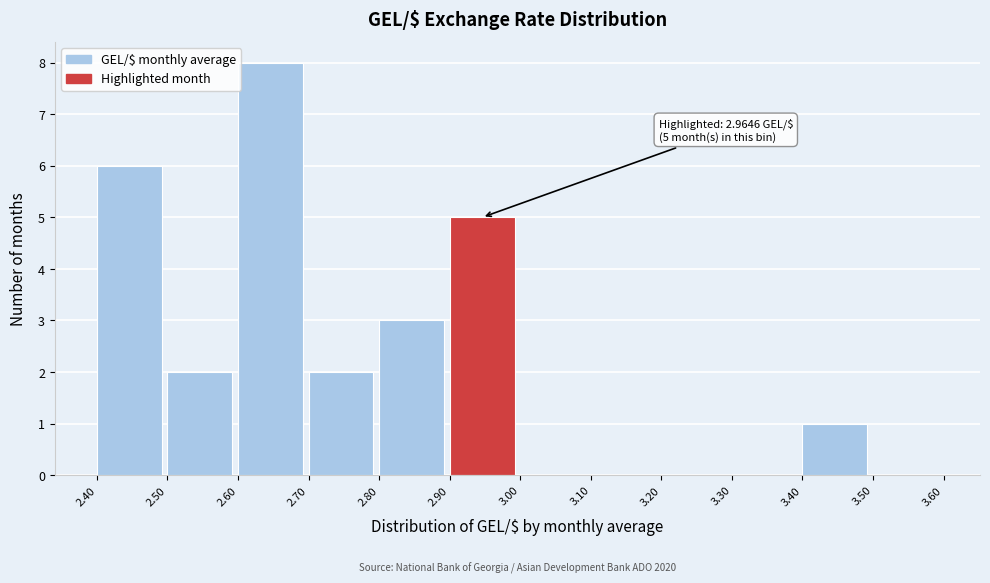

Over which range of the x-axis is the bar tallest?

2.60 to 2.70